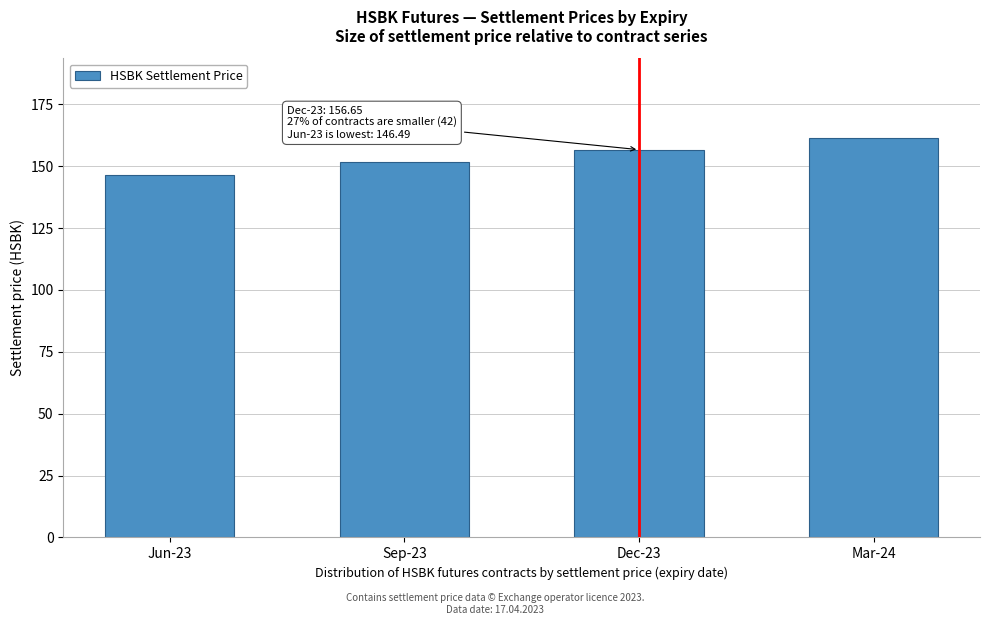

Reading left to right, transcribe all the data shown in this chart.

Jun-23=146.5	Sep-23=151.9	Dec-23=156.7	Mar-24=161.3